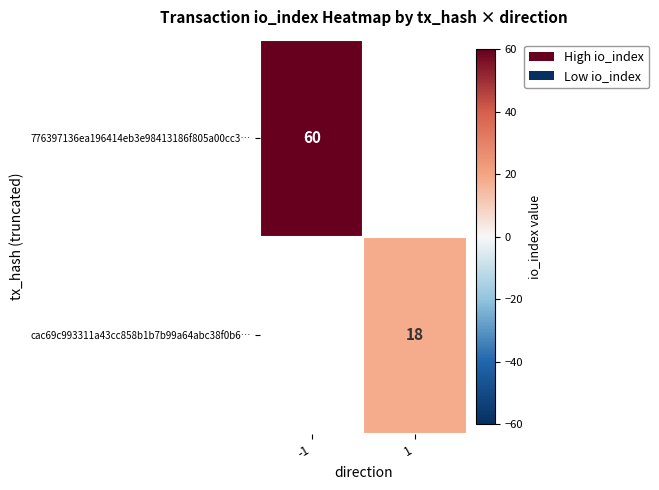

The value of 776397136ea196414eb3e98413186f805a00cc3… at -1 is 93. True or false?

False